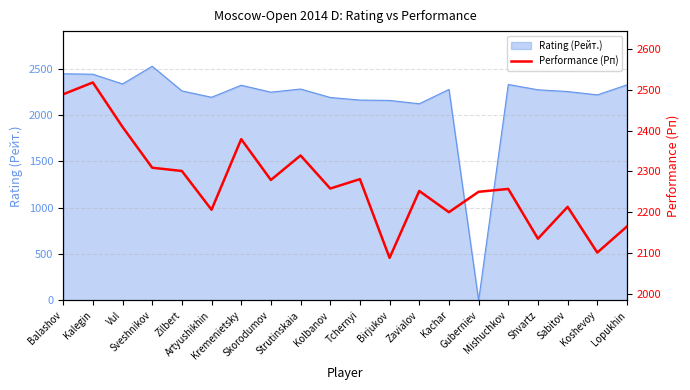

What is the label of the 8th point from the right?

Zavialov